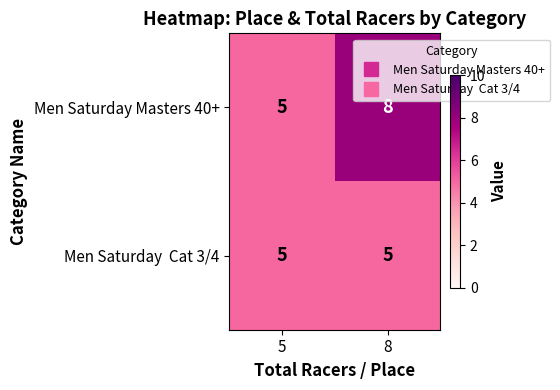

True or false: Men Saturday Masters 40+ has a value of 1 at 5.

False